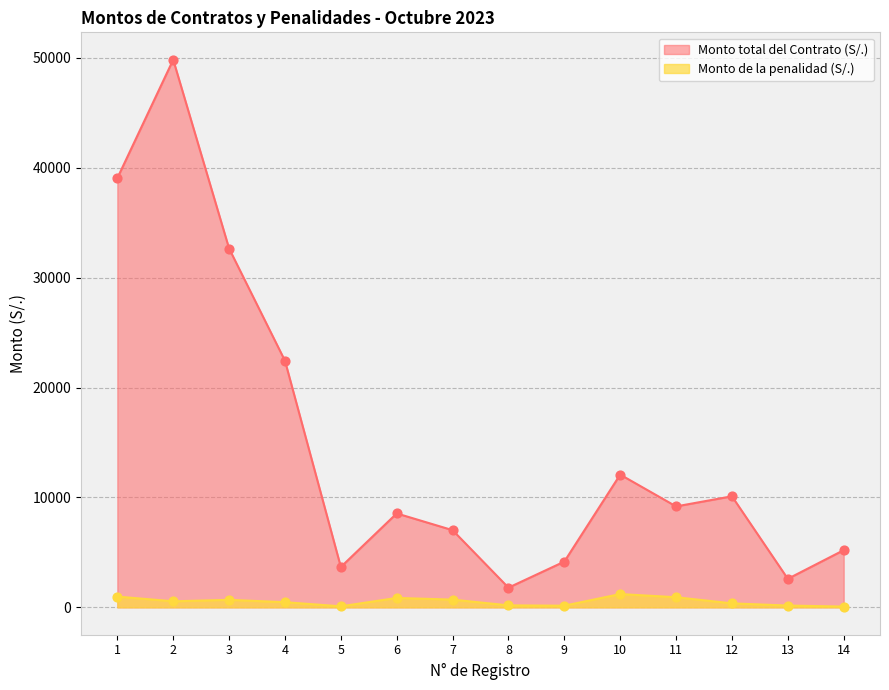

What are all the series names shown in the legend?

Monto total del Contrato (S/.), Monto de la penalidad (S/.)